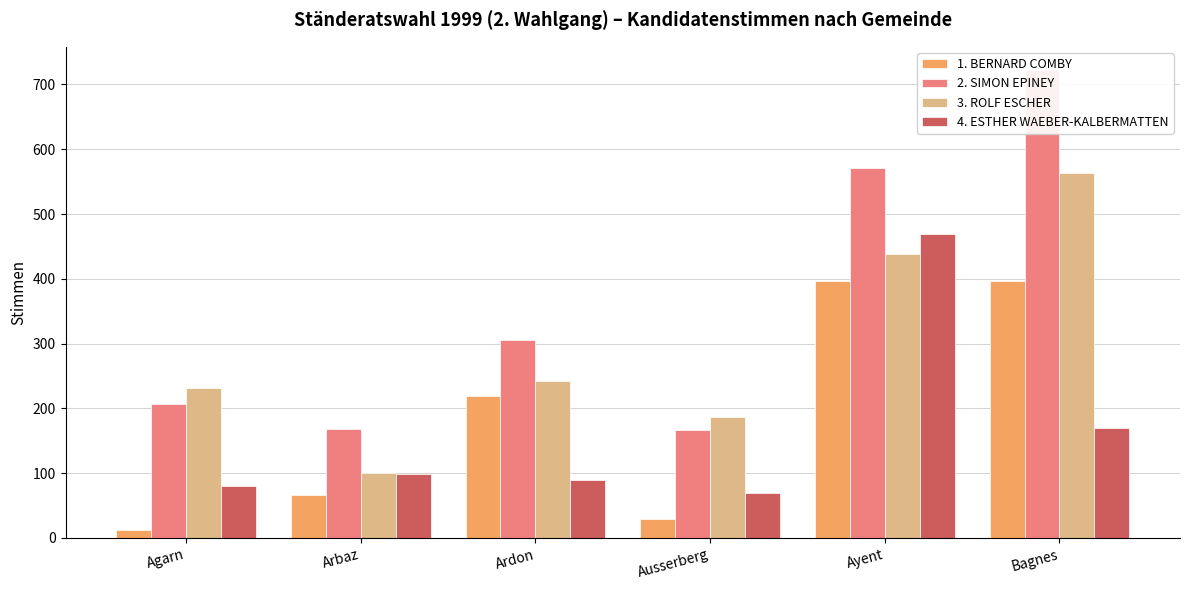

The 4. ESTHER WAEBER-KALBERMATTEN series shows 99 at Arbaz. True or false?

True